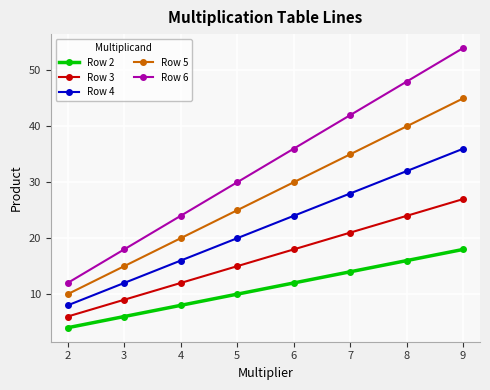

Count the Row 2 values in the range 8 to 16.

5